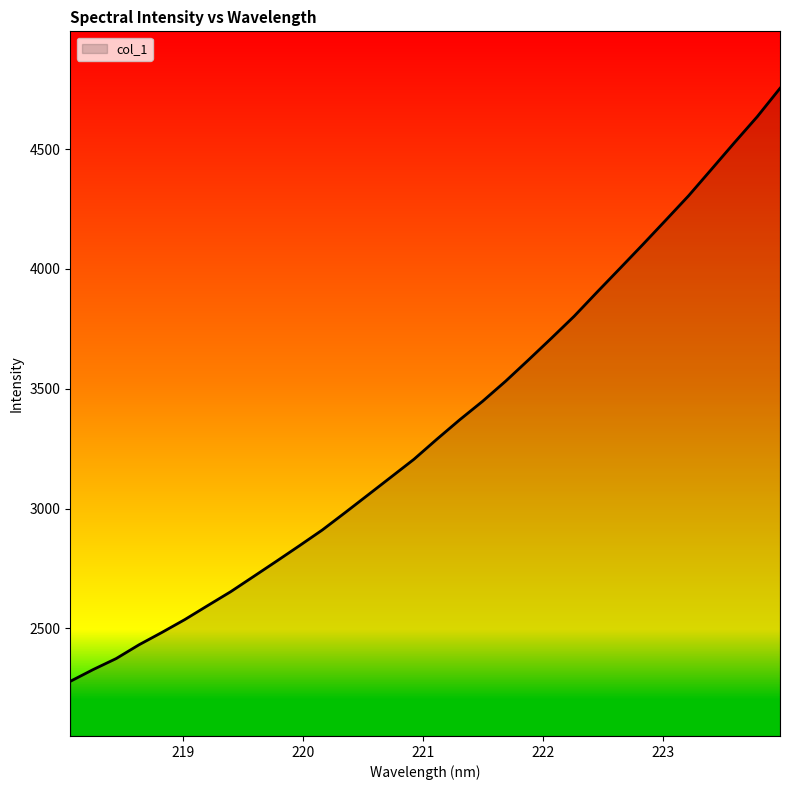

What is the smallest value displayed?

2279.2